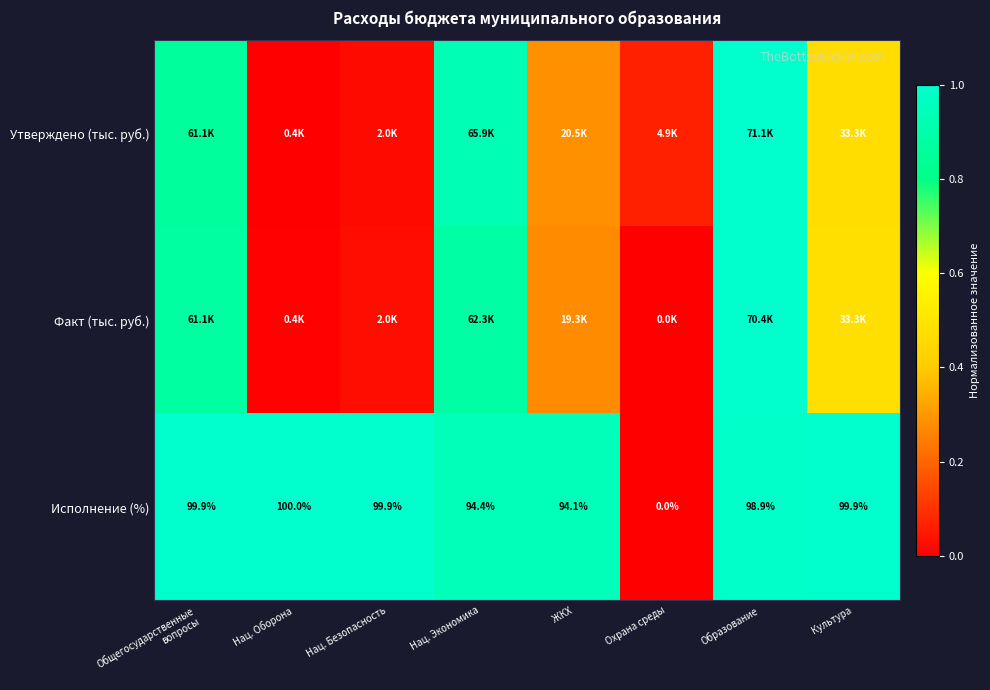

Where is Исполнение (%) nearest to the value 50?

ЖКХ